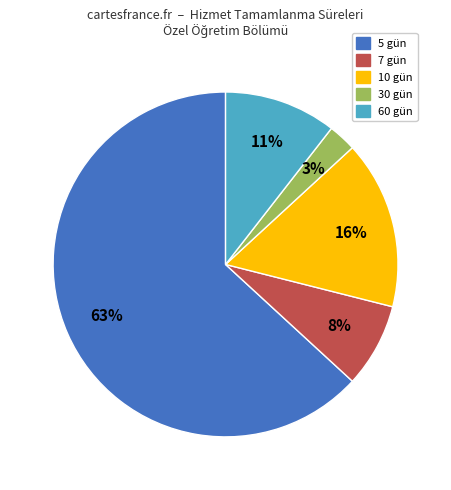

To the nearest percent, what is the average slice percentage?

20%